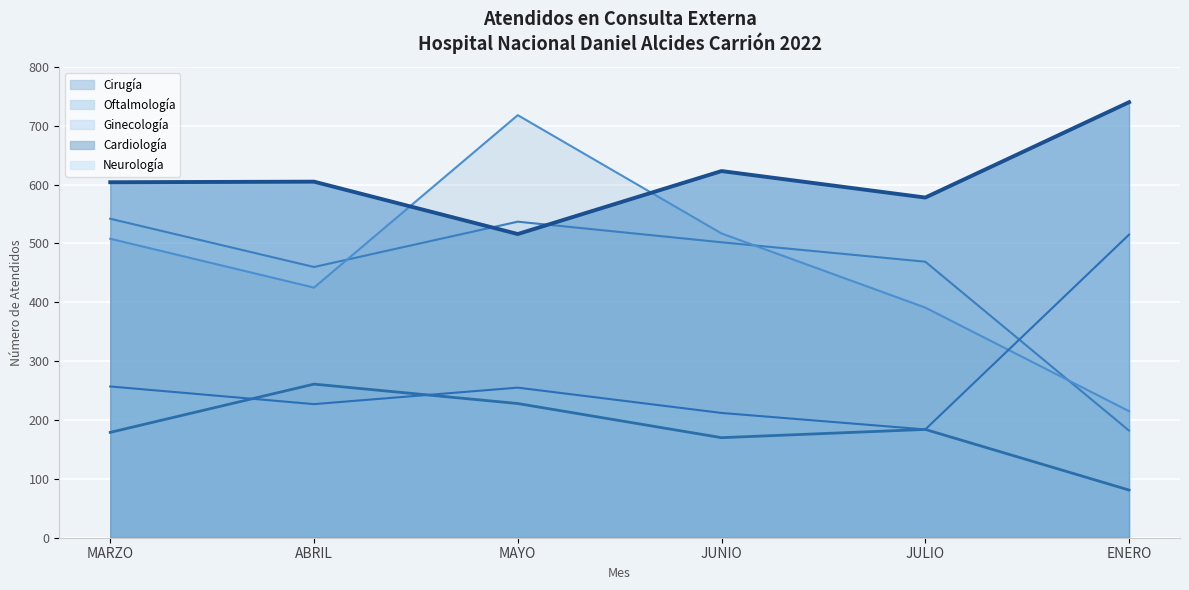

In Ginecología, how many points are higher than both neighbors (excluding endpoints)?

2